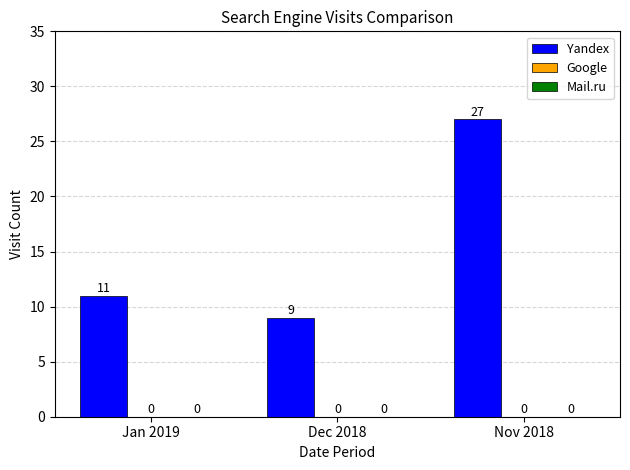

How many bars are there in total?

3